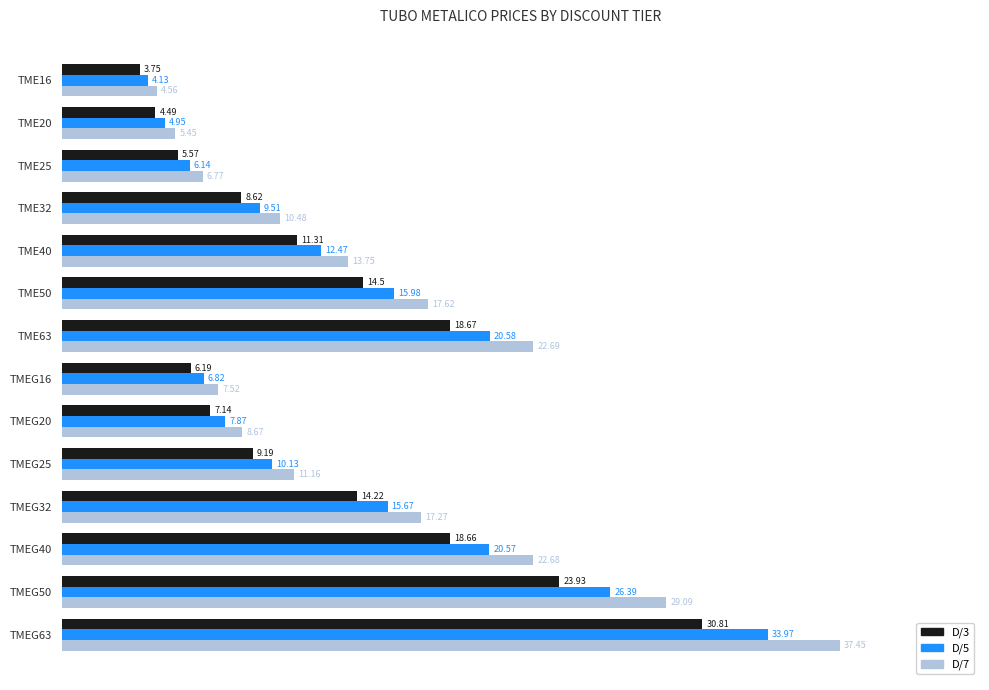

What is the difference between the second highest and second lowest values in the D/7 series?

23.6